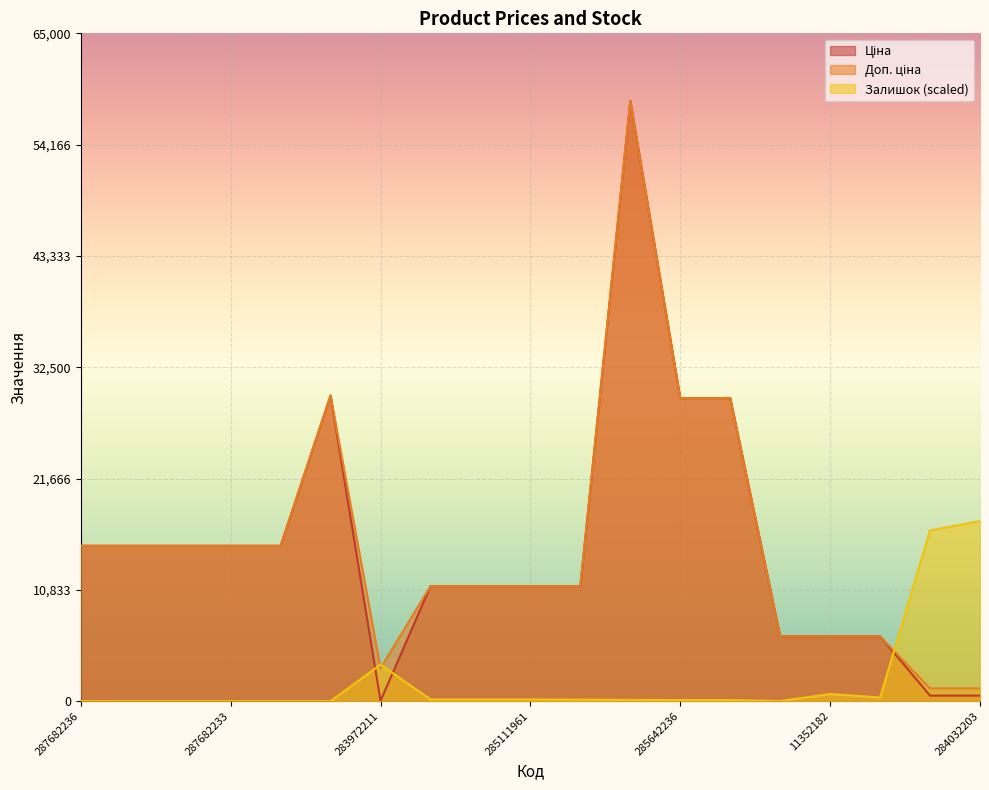

True or false: Доп. ціна and Ціна cross at least once.

False